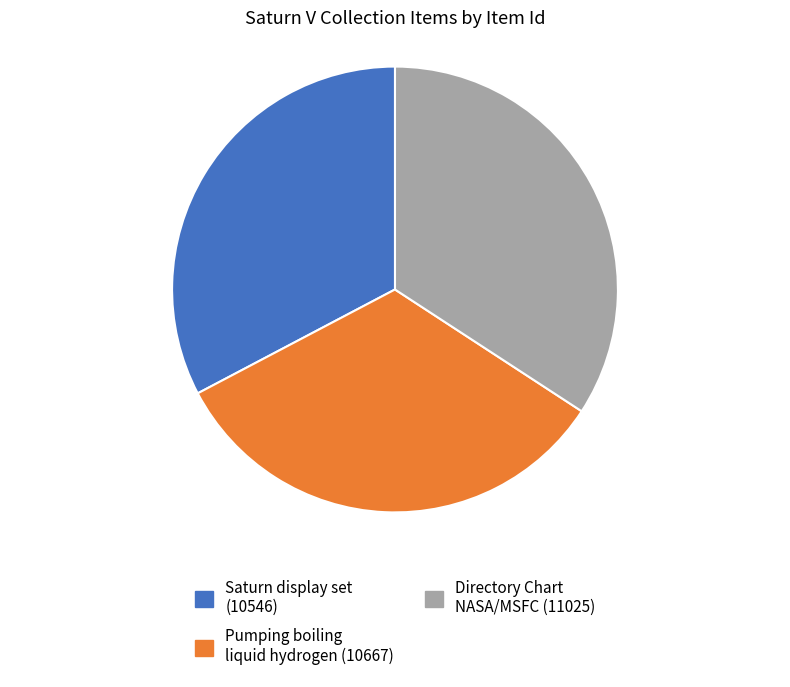

Does Directory Chart NASA/MSFC (11025) represent more than half of the total?

No